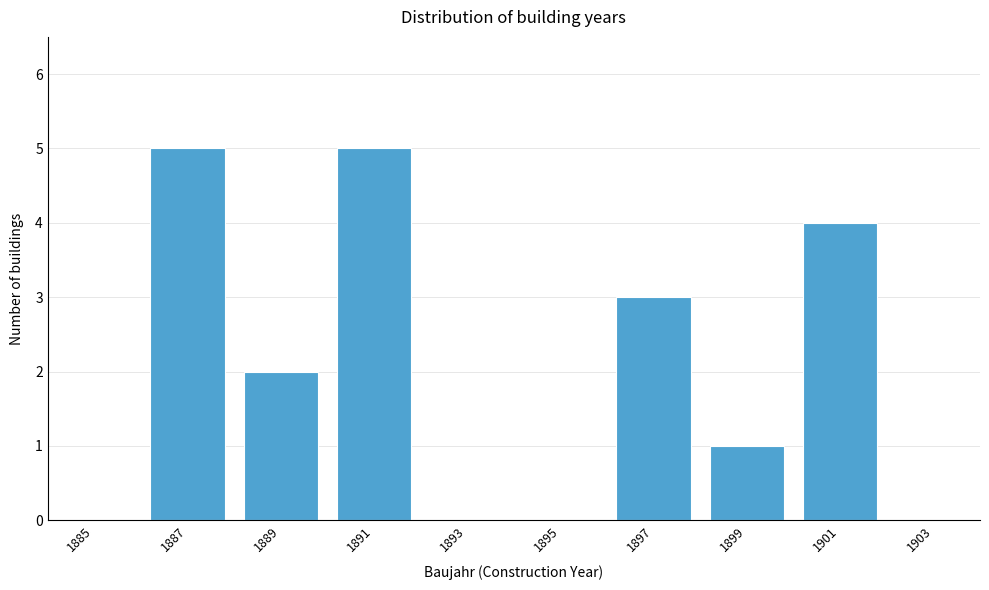

Reading right to left, extract all data points from this chart.

1903=0	1901=4	1899=1	1897=3	1895=0	1893=0	1891=5	1889=2	1887=5	1885=0